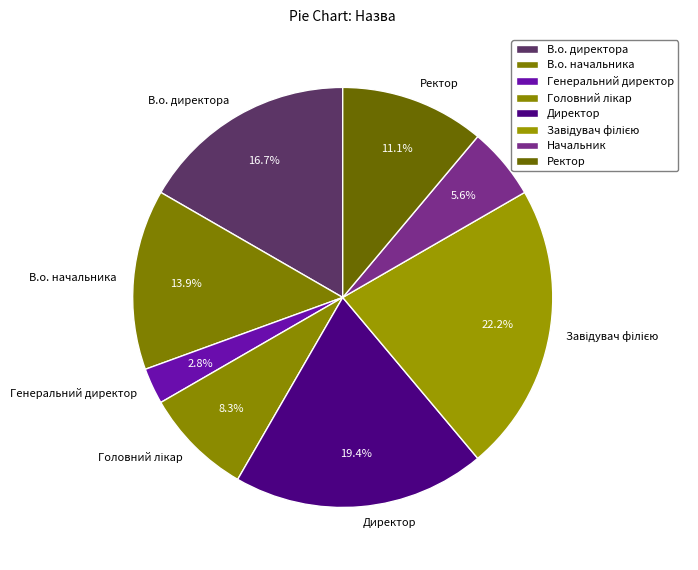

To the nearest percent, what portion does В.о. директора represent?

17%